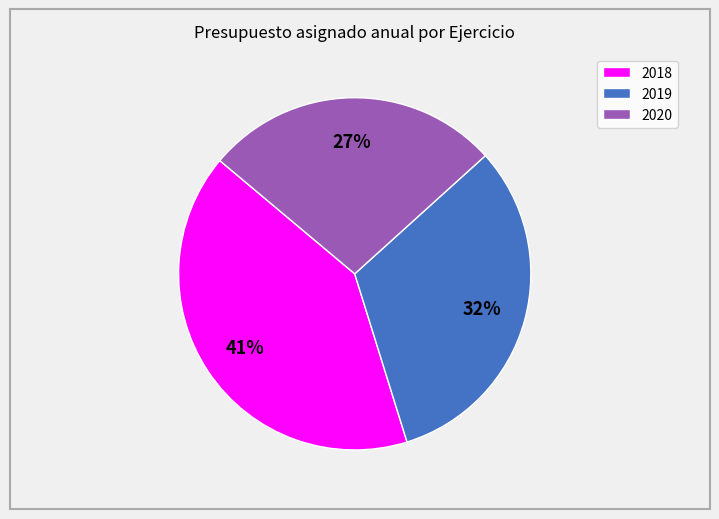

Is the sum of 2020 and 2019 greater than half?

Yes